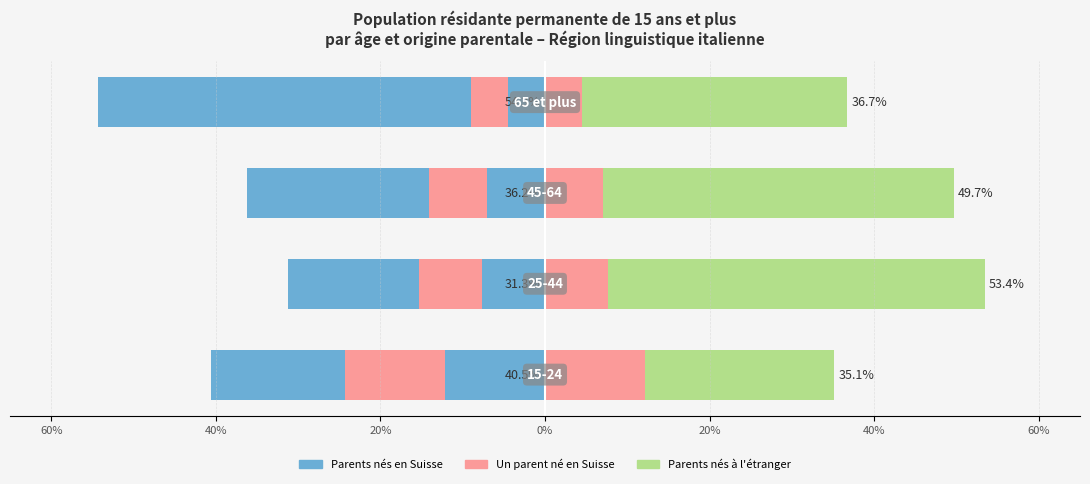

Reading left to right, what are all the values shown in this chart?

Parents nés en Suisse: 80%=-40.5	60%=-31.3	40%=-36.2	20%=-54.3
Parents nés à l'étranger: 80%=35.1	60%=53.4	40%=49.7	20%=36.7
Un parent né en Suisse: 80%=-12.2	60%=-7.7	40%=-7.1	20%=-4.5